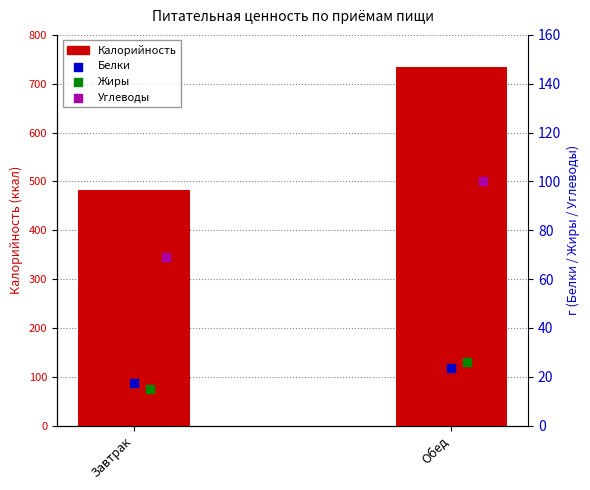

Which series contains the lowest Y value?

Жиры